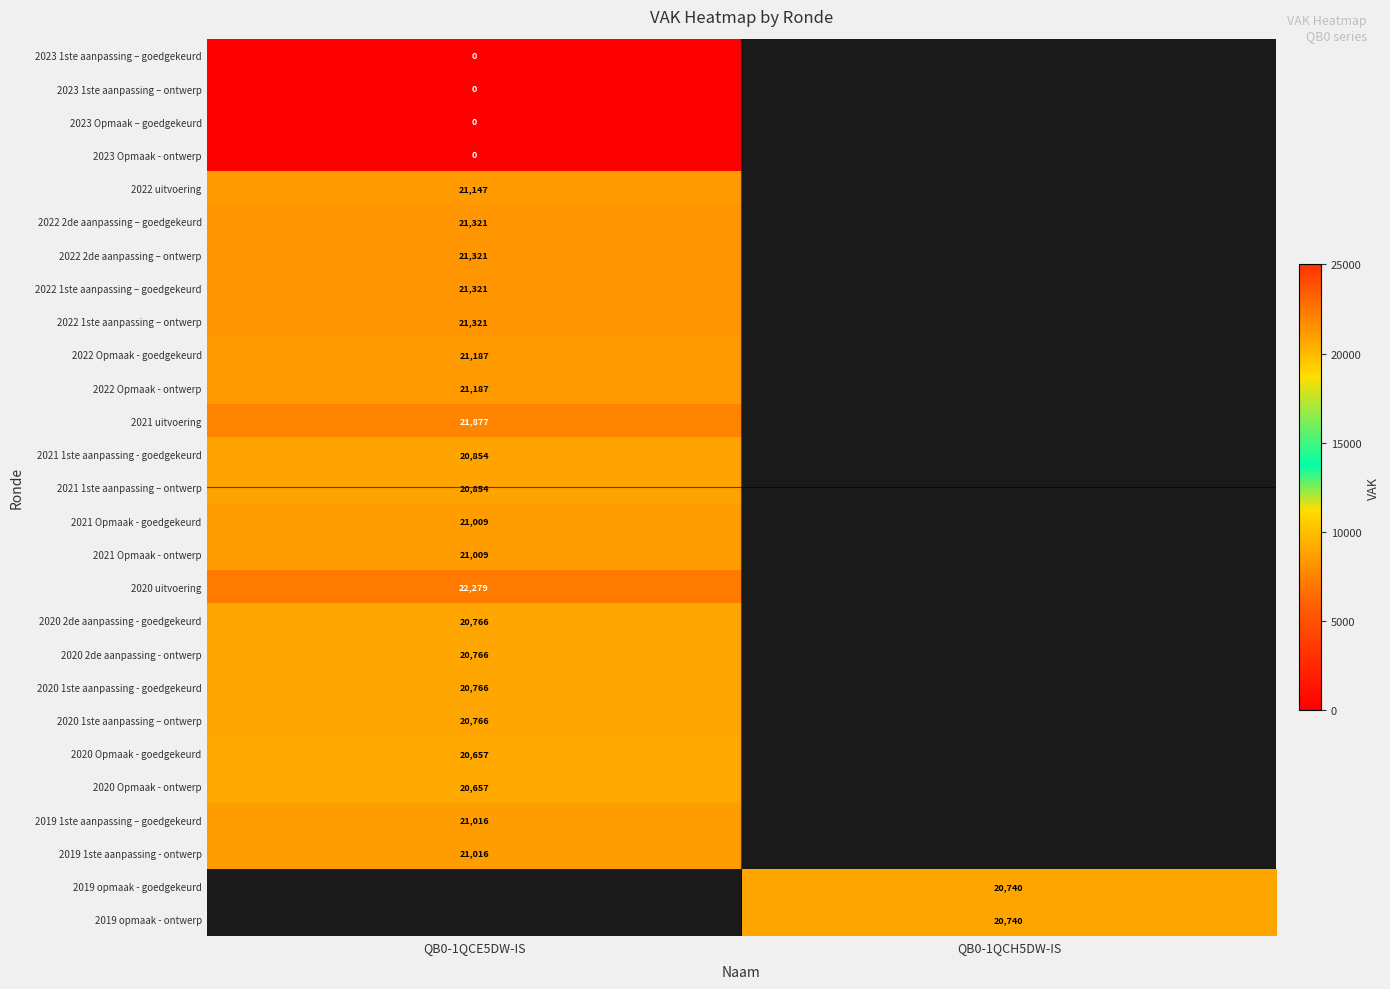

True or false: 2021 uitvoering has a value of 21877 at QB0-1QCE5DW-IS.

True